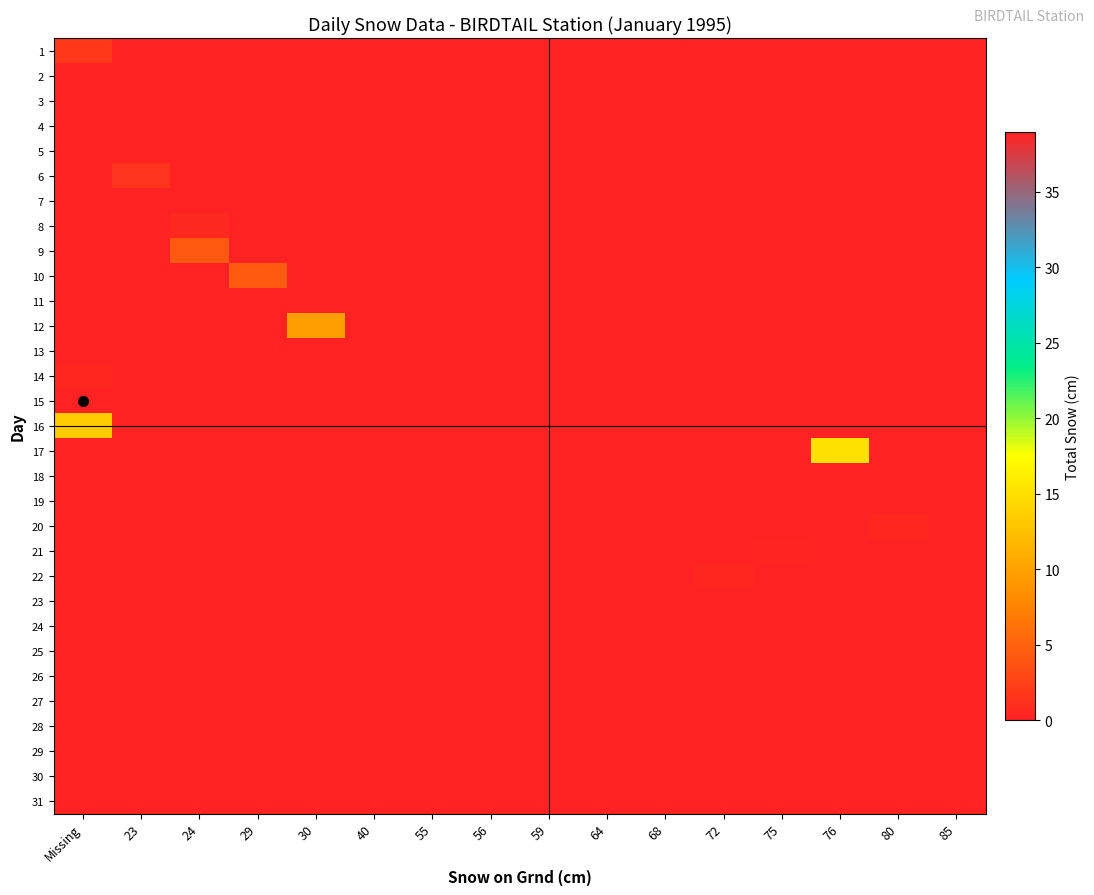

At how many categories does at least one series exceed 32?

1